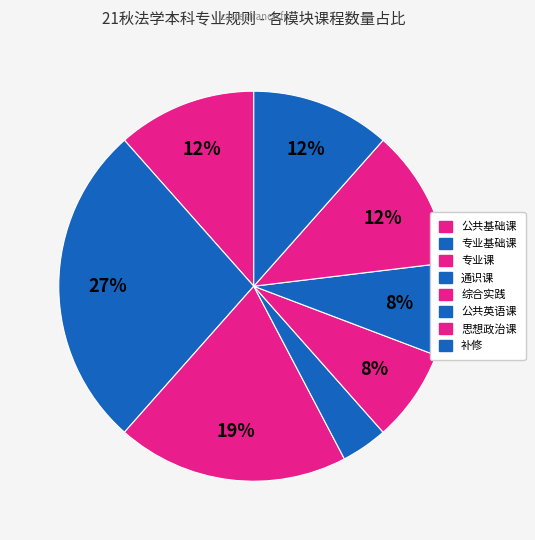

What is the ratio of the value at 公共基础课 to the value at 通识课?

3.0